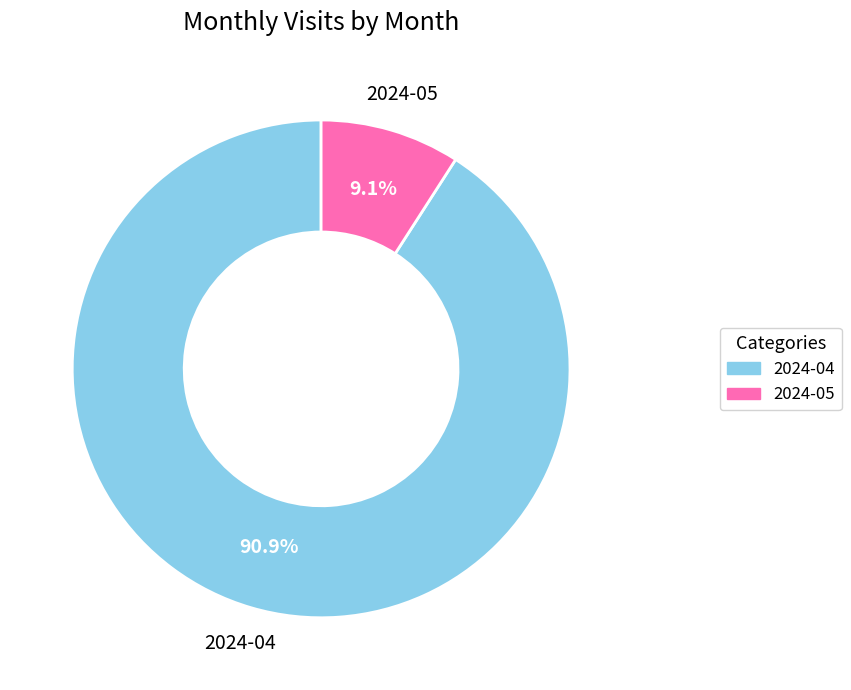

To the nearest percent, what is the combined percentage of 2024-04 and 2024-05?

100%